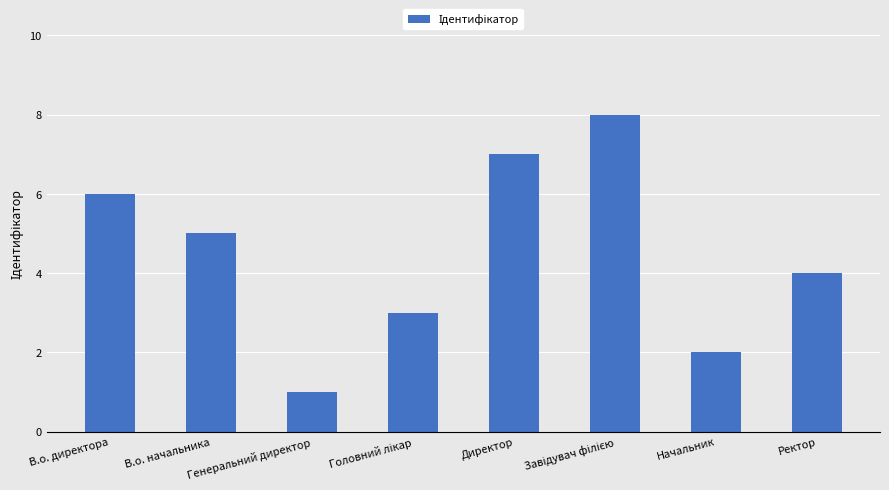

The value at Ректор is 4. True or false?

True